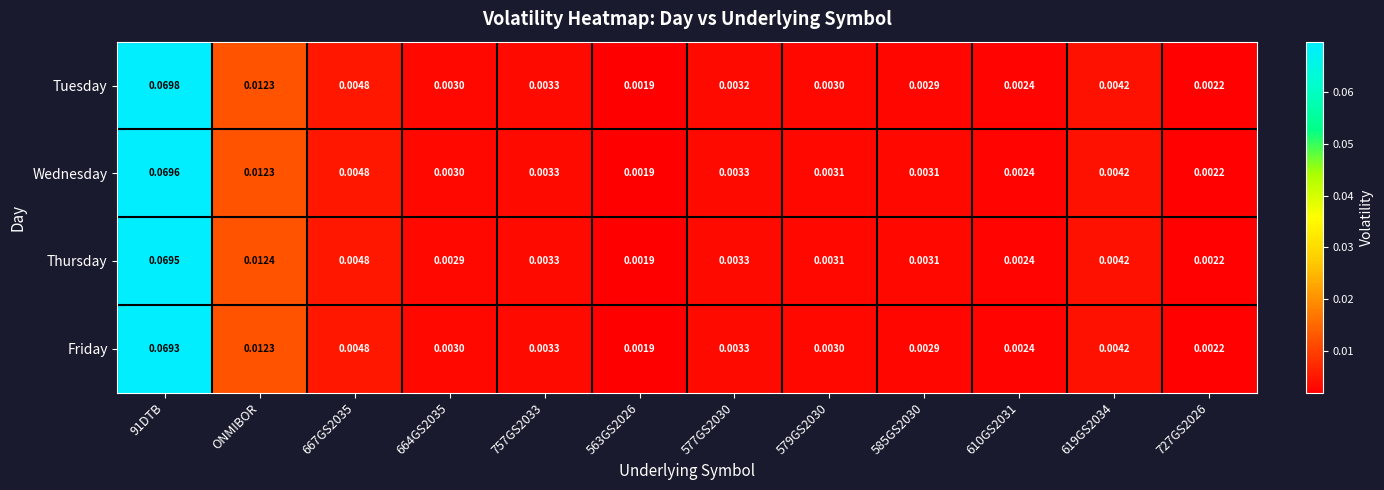

How many categories are shown in the chart?

12